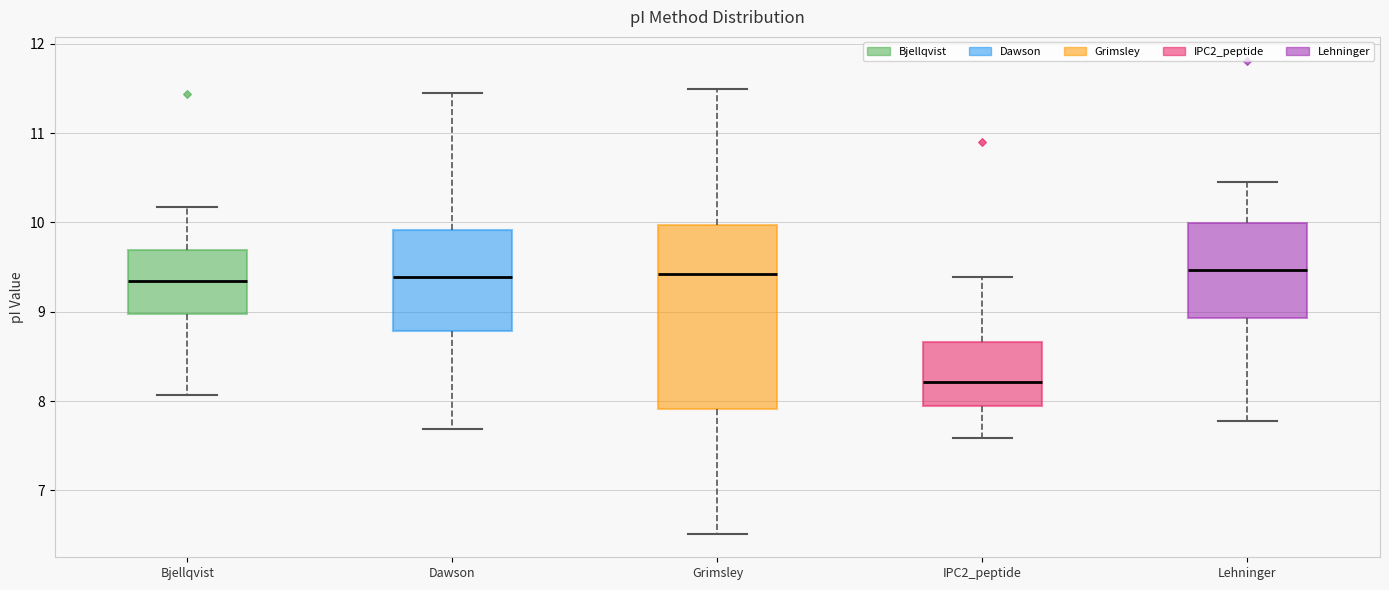

Reading left to right, read every box against the y-axis: the position of its median line, the range the box covers, and the ends of its whiskers. The values are not printed on the chart, so give them approximately, as read against the axis.

Bjellqvist: median 9.3, box 9.0 to 9.7, whiskers 8.1 to 10.2
Dawson: median 9.4, box 8.8 to 9.9, whiskers 7.7 to 11.4
Grimsley: median 9.4, box 7.9 to 10.0, whiskers 6.5 to 11.5
IPC2_peptide: median 8.2, box 7.9 to 8.7, whiskers 7.6 to 9.4
Lehninger: median 9.5, box 8.9 to 10.0, whiskers 7.8 to 10.5